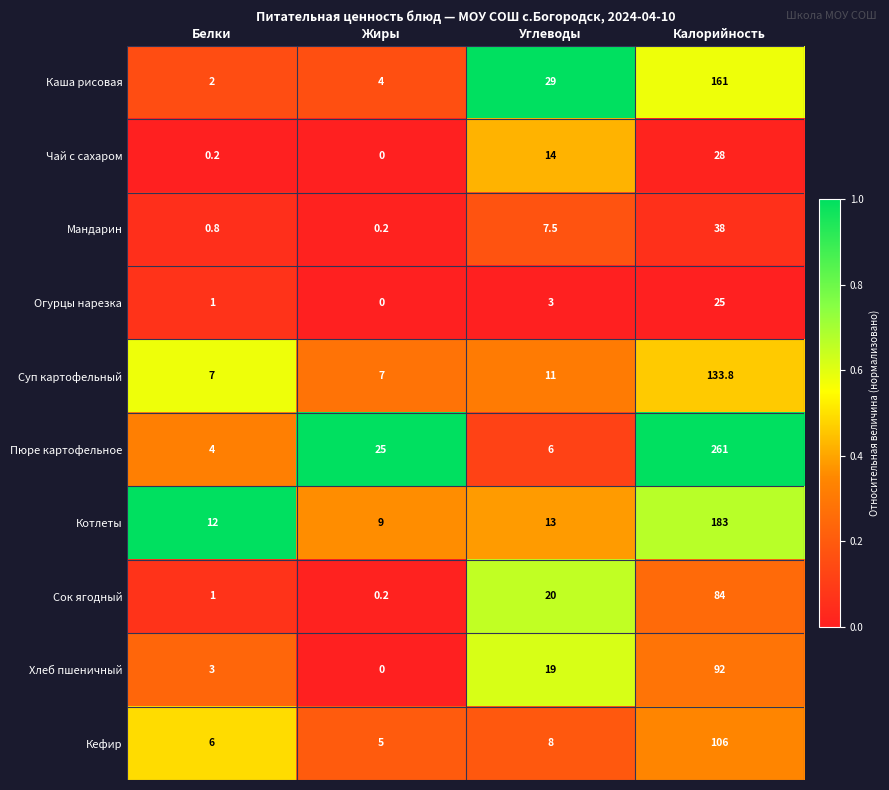

What is the average value of the Чай с сахаром series?

10.6